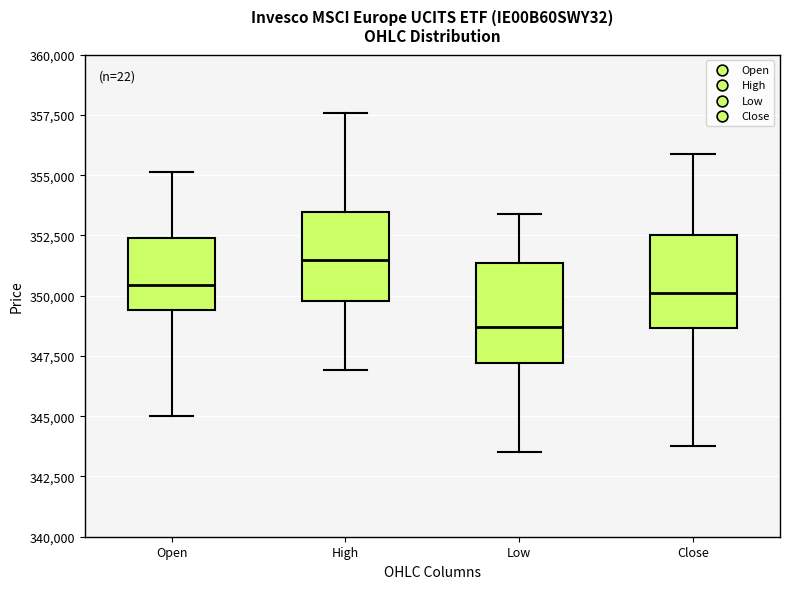

Where is the upper edge of the box for Close on the y-axis? The values are not printed on the chart, so give them approximately, as read against the axis.

352500